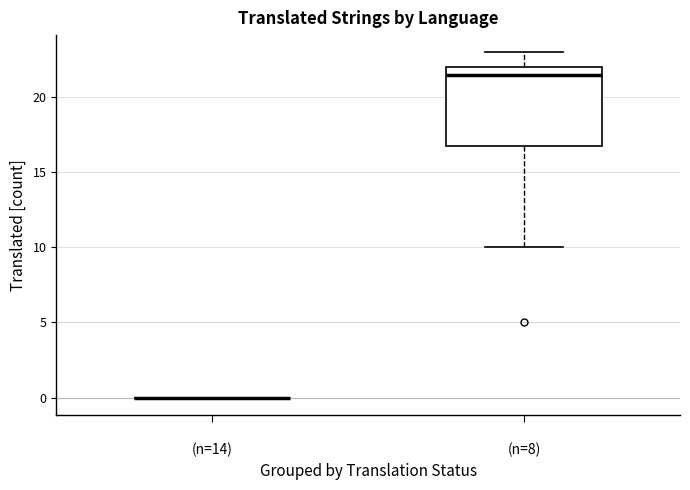

Reading left to right, read every box against the y-axis: the position of its median line, the range the box covers, and the ends of its whiskers. The values are not printed on the chart, so give them approximately, as read against the axis.

(n=14): box collapsed to a line at 0.0, whiskers 0.0 to 0.0
(n=8): median 21.5, box 17.0 to 22.0, whiskers 10.0 to 23.0